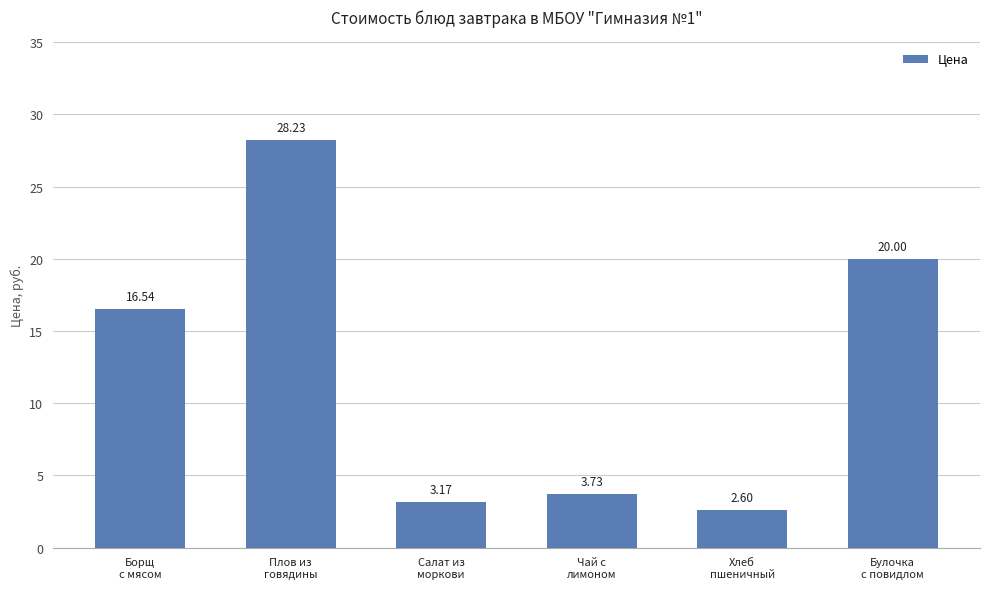

How many data points does each series have?

6